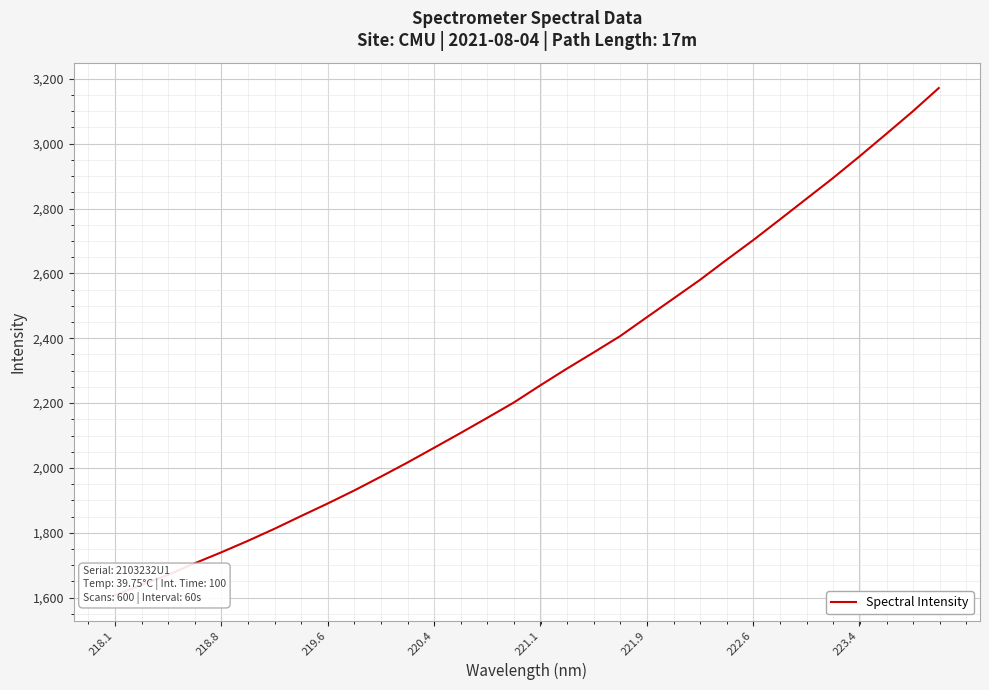

Does the chart display data point markers on the line(s)?

No